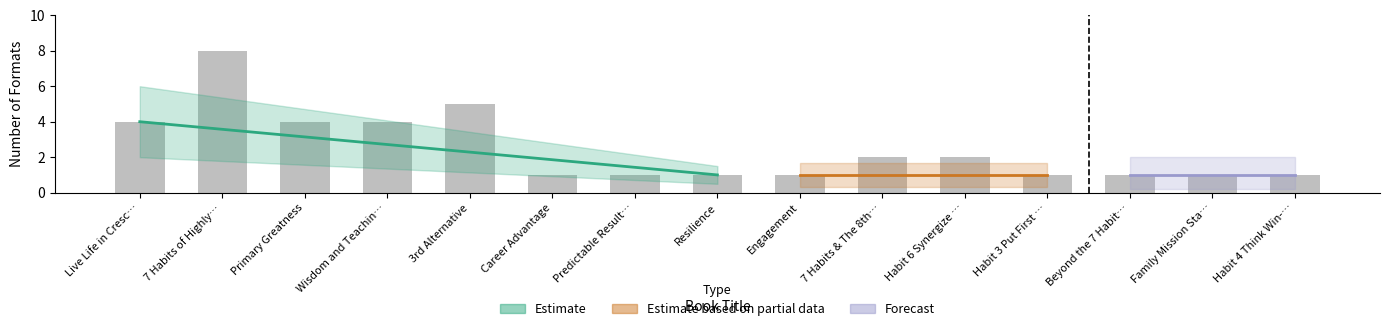

List the labels in order of value, largest first.

7 Habits of Highly…, 3rd Alternative, Live Life in Cresc…, Primary Greatness, Wisdom and Teachin…, 7 Habits & The 8th…, Habit 6 Synergize …, Career Advantage, Predictable Result…, Resilience, Engagement, Habit 3 Put First …, Beyond the 7 Habit…, Family Mission Sta…, Habit 4 Think Win-…